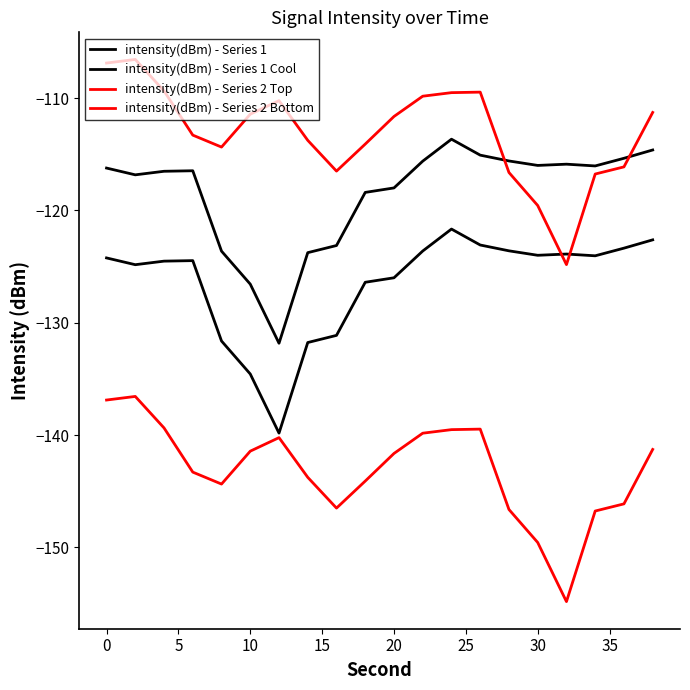

List the series in order of their peak value, highest first.

intensity(dBm) - Series 2 Top, intensity(dBm) - Series 1 Cool, intensity(dBm) - Series 1, intensity(dBm) - Series 2 Bottom